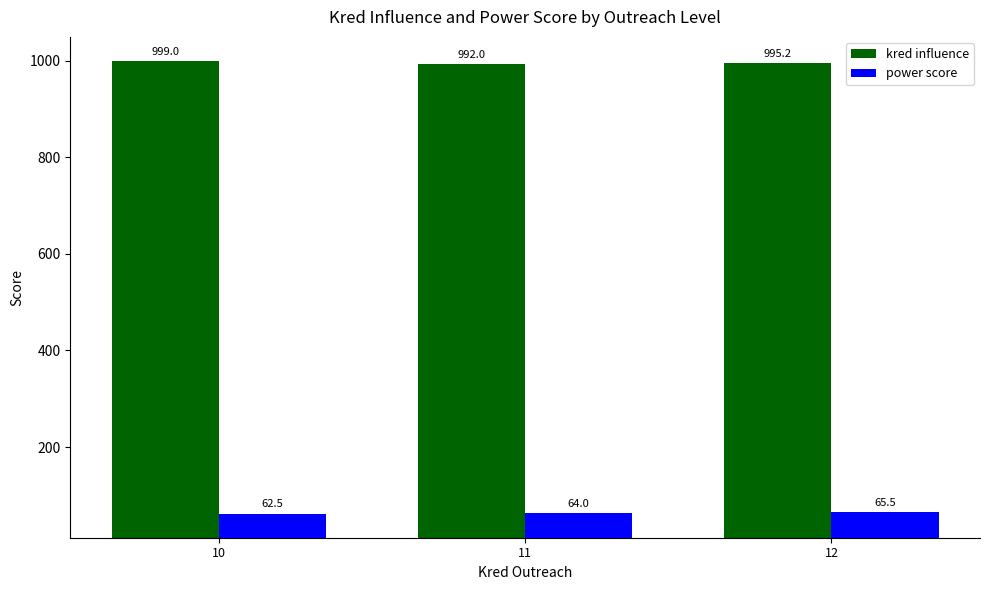

Count the power score values in the range 62 to 65.

2